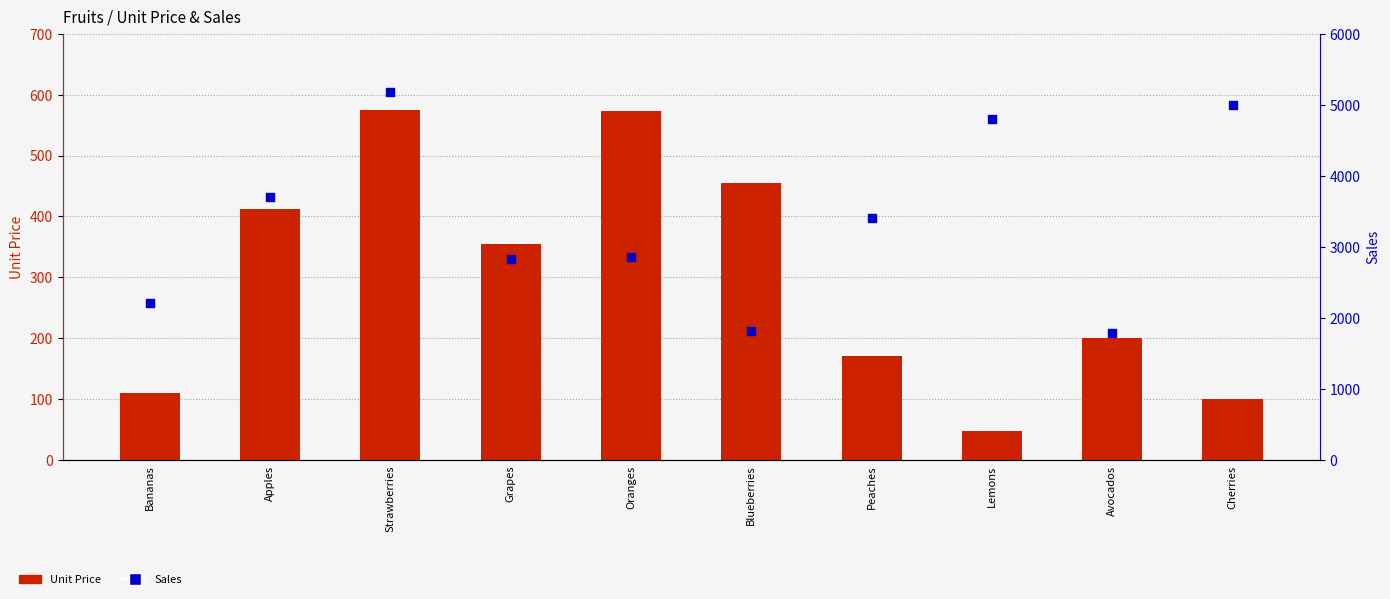

What is the total value across all series at Strawberries?

5750.2